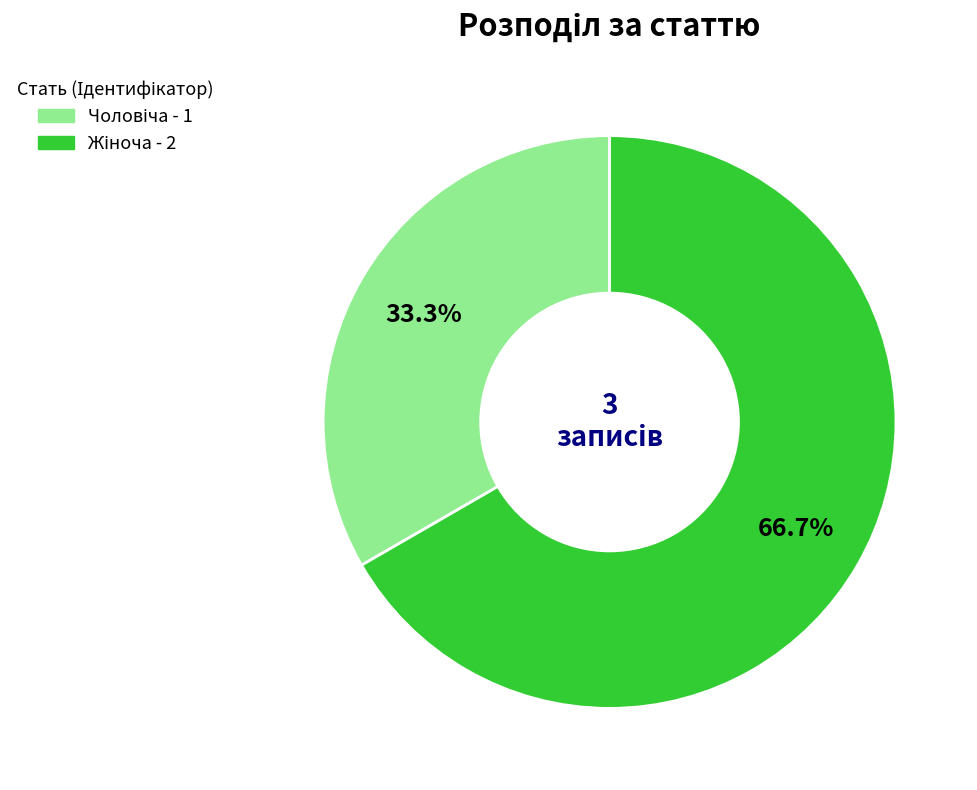

Combined, do Жіноча and Чоловіча account for over 50%?

Yes